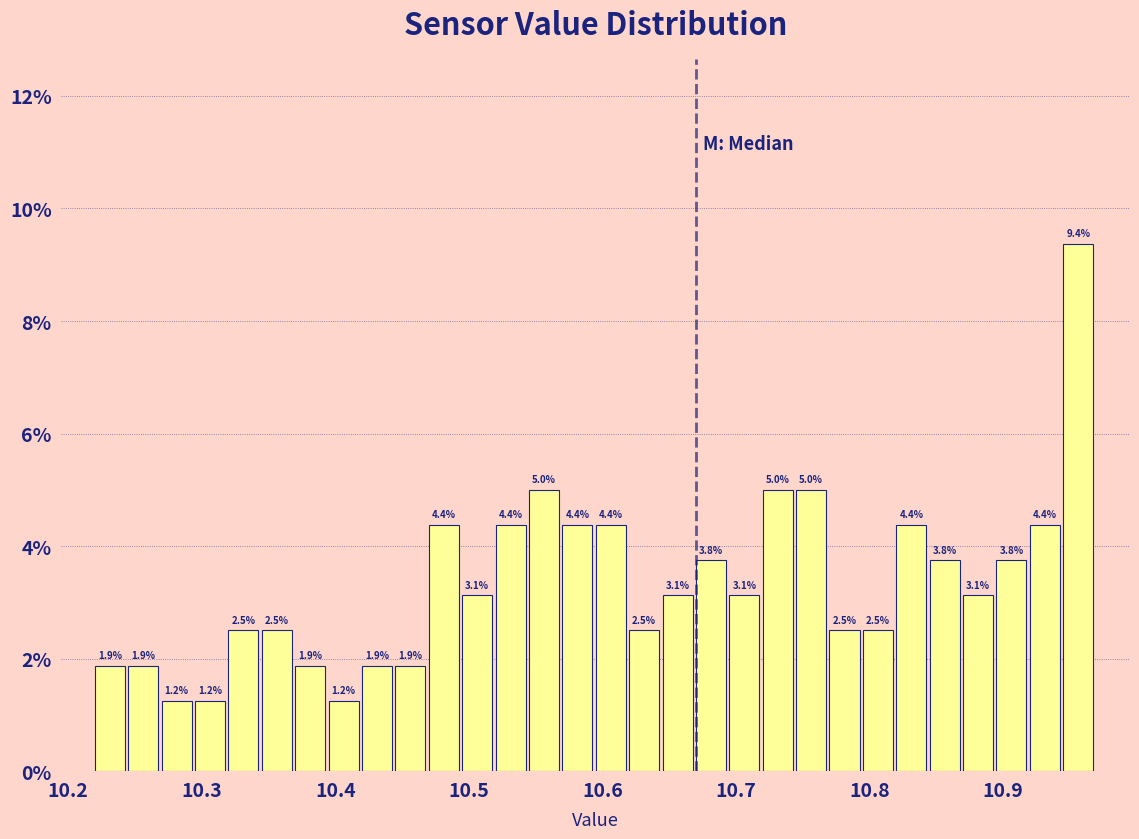

Around what value on the x-axis is the tallest bar? Give the approximate position of its centre, as read against the axis.

10.96